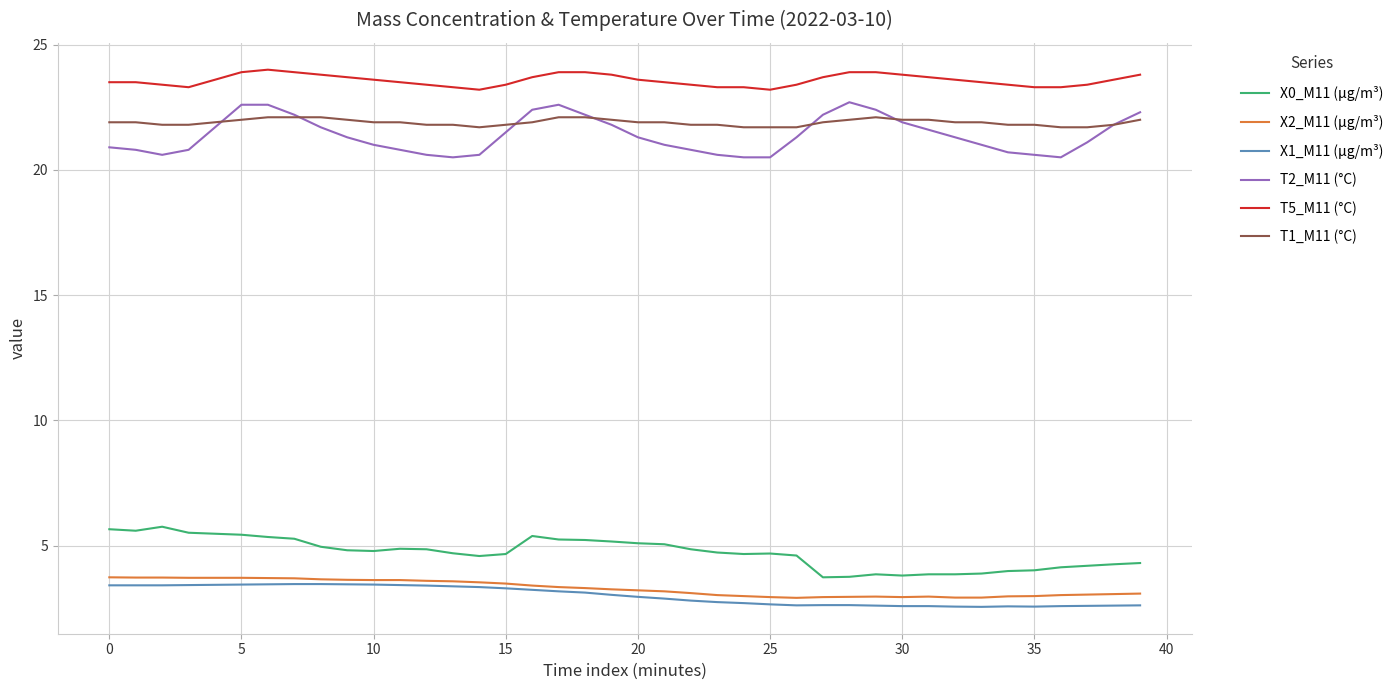

What is the minimum value for X2_M11 (μg/m³)?

2.9